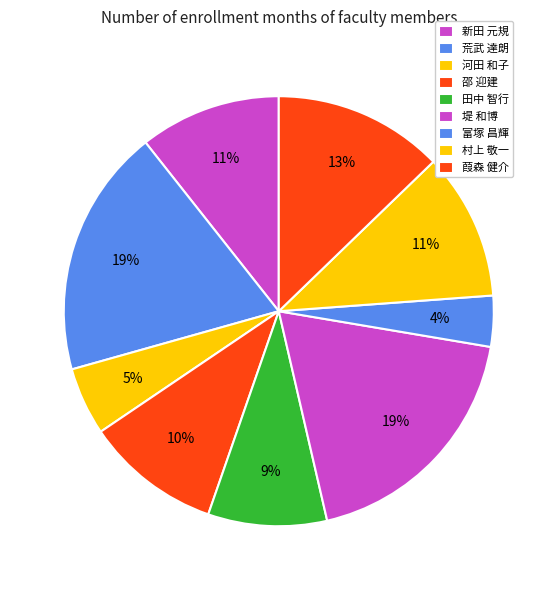

Is there a majority slice in this chart?

No